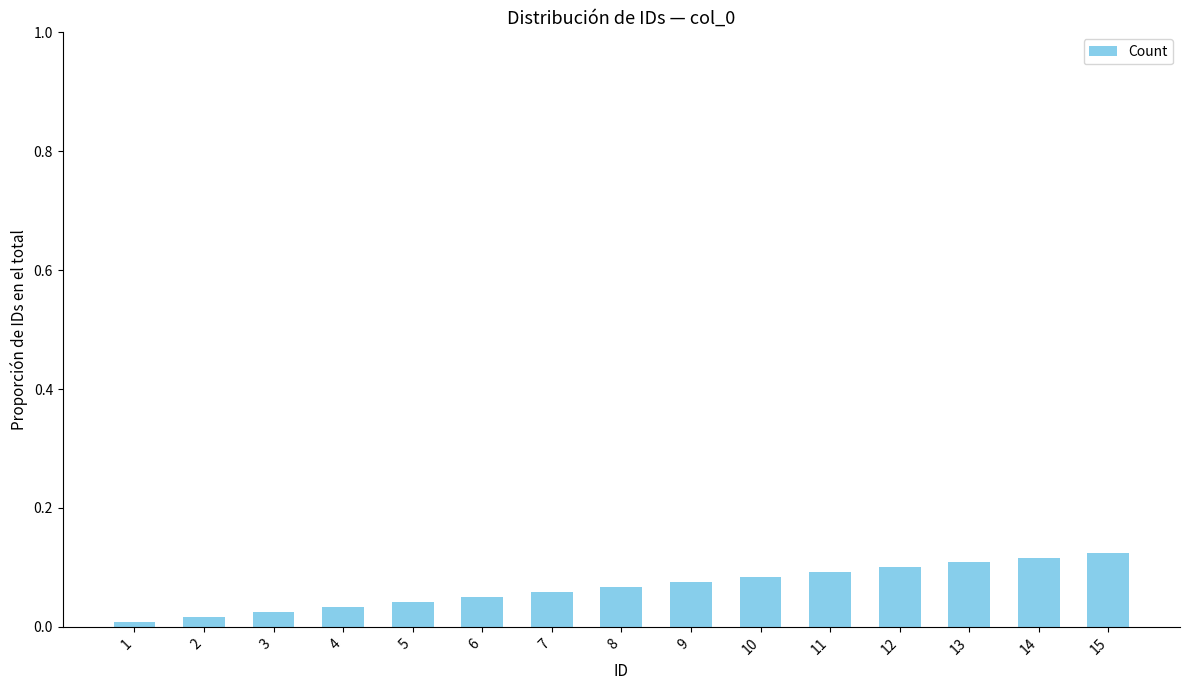

Is it true that the value at 6 is 0.0?

False